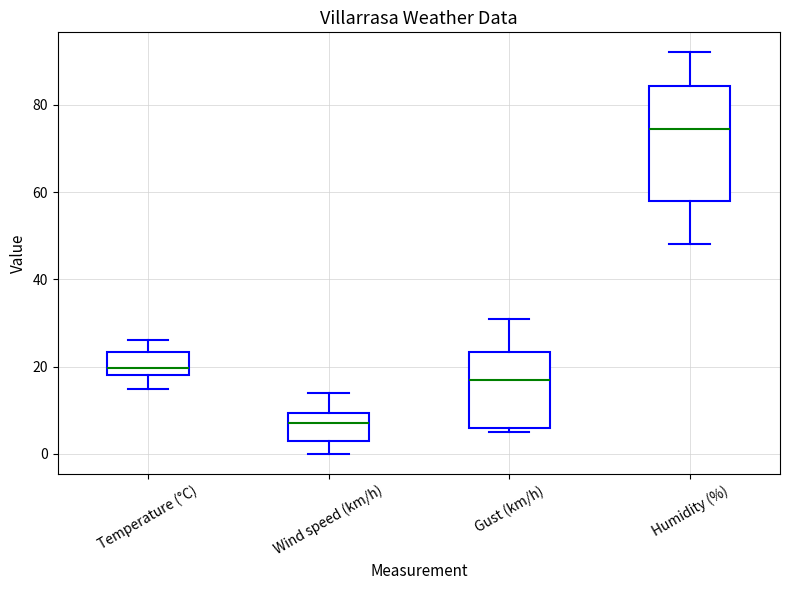

Reading left to right, transcribe this box plot: for each box, give where its median line is, the range the box spans, and where its two whiskers end, as read against the y-axis. The values are not printed on the chart, so give them approximately, as read against the axis.

Temperature (°C): median 20, box 18 to 24, whiskers 14 to 26
Wind speed (km/h): median 8, box 4 to 10, whiskers 0 to 14
Gust (km/h): median 18, box 6 to 24, whiskers 6 (just below the box's lower edge) to 32
Humidity (%): median 74, box 58 to 84, whiskers 48 to 92